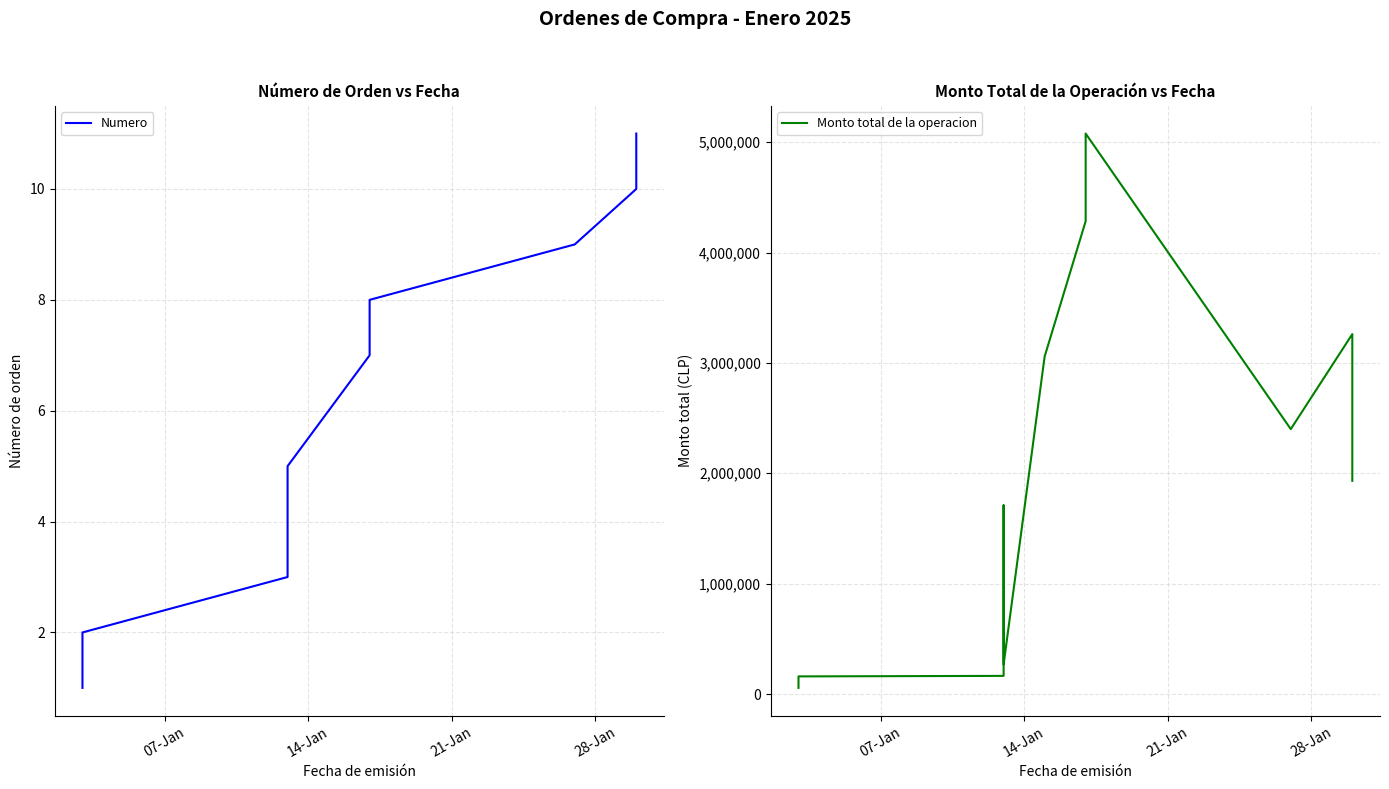

How many distinct data groups are displayed?

2